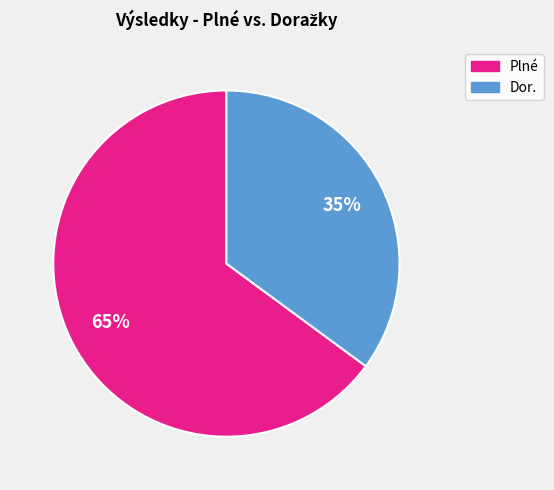

To the nearest percent, what is the average slice percentage?

50%